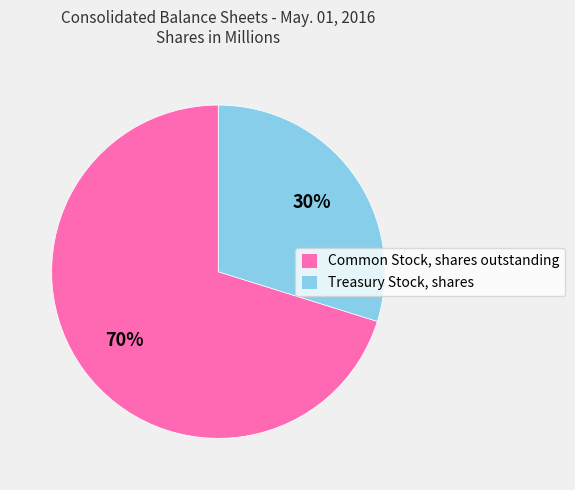

Between Treasury Stock, shares and Common Stock, shares outstanding, which is larger?

Common Stock, shares outstanding